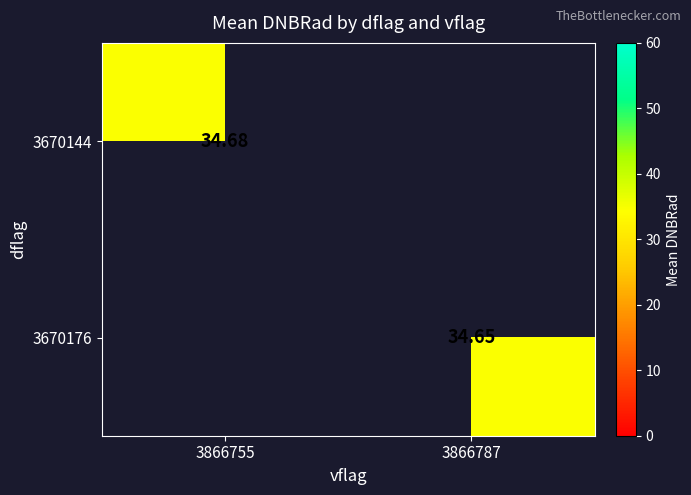

Is the value of 3670144 at 3866755 greater than the value of 3670176 at 3866787?

Yes